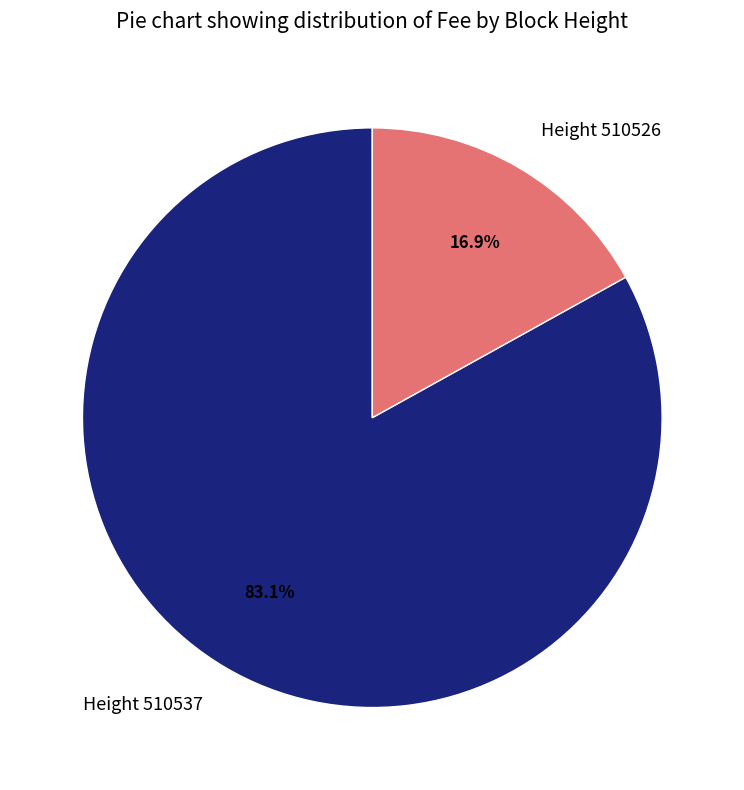

What is the ratio of the value at Height 510526 to the value at Height 510537?

0.2